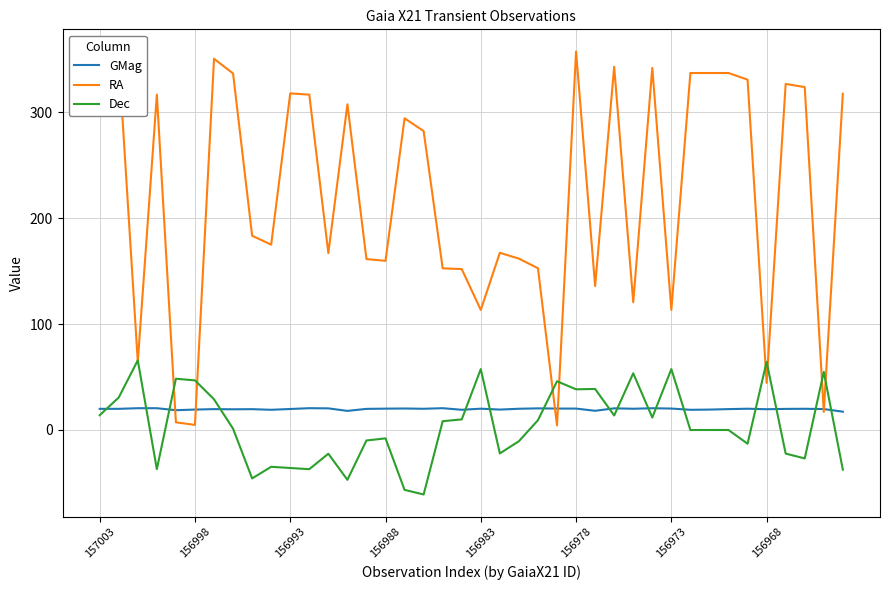

What is the smallest value displayed?

-60.9